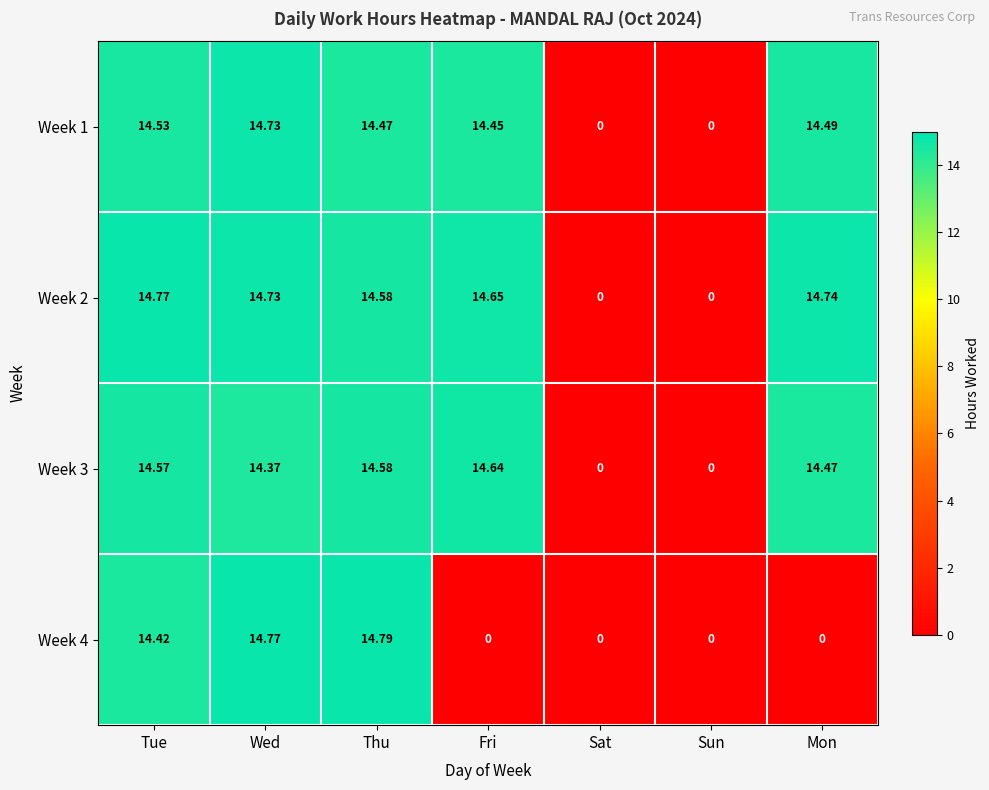

Which category has the highest value in the Week 4 series?

Thu